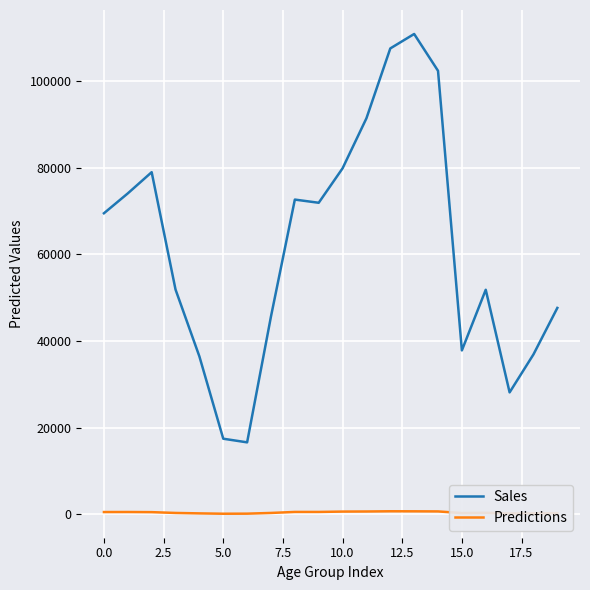

Rank the series by their average value, from highest to lowest.

Sales, Predictions